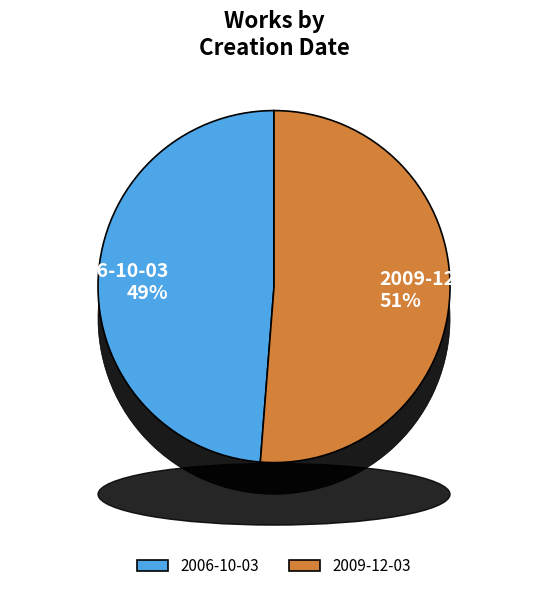

Approximately how many times larger is the value at 2009-12-03 compared to 2006-10-03?

1.1